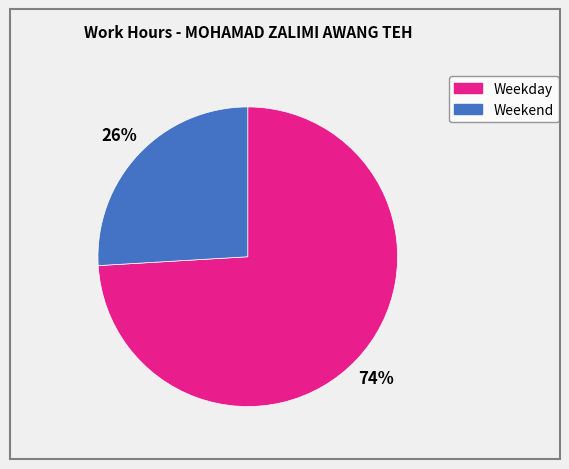

Is there a majority slice in this chart?

Yes